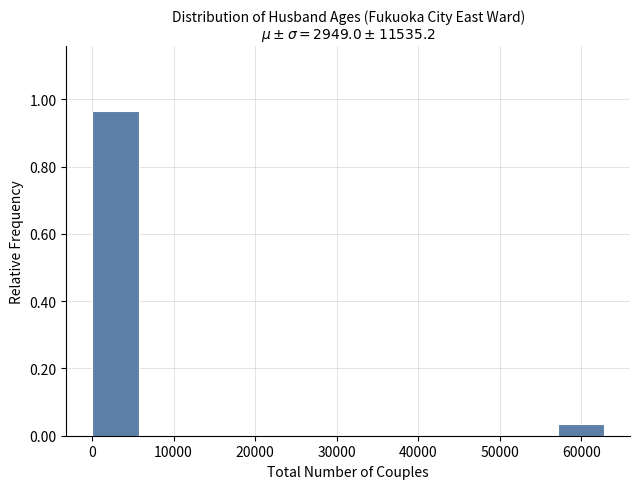

How tall is the bar that spans 0 to 6000 on the x-axis? Neither the bar edges nor the heights are printed on the chart, so give them approximately, as read against the axes.

0.96